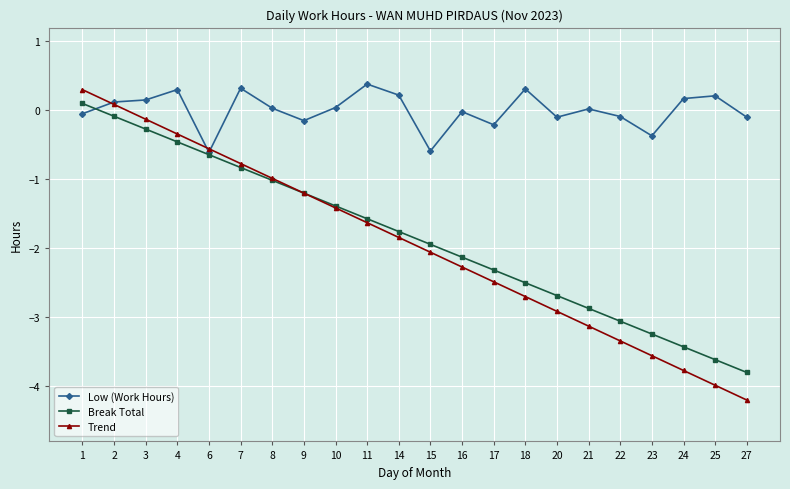

Is this an area chart (filled region under the line)?

No